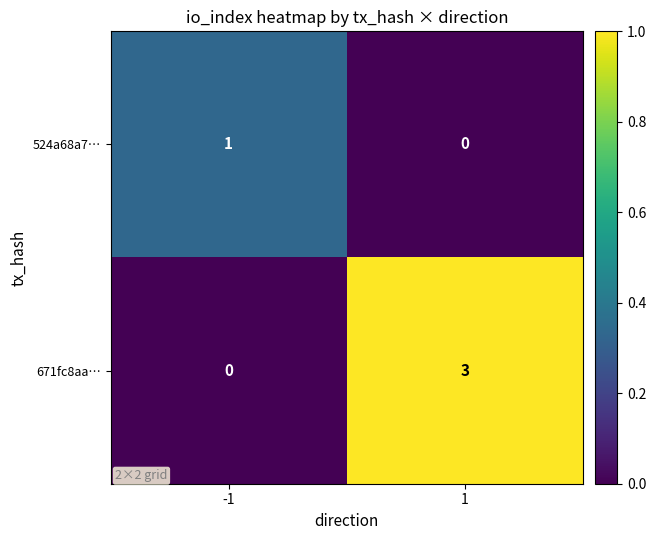

What is the maximum value for 671fc8aa…?

3